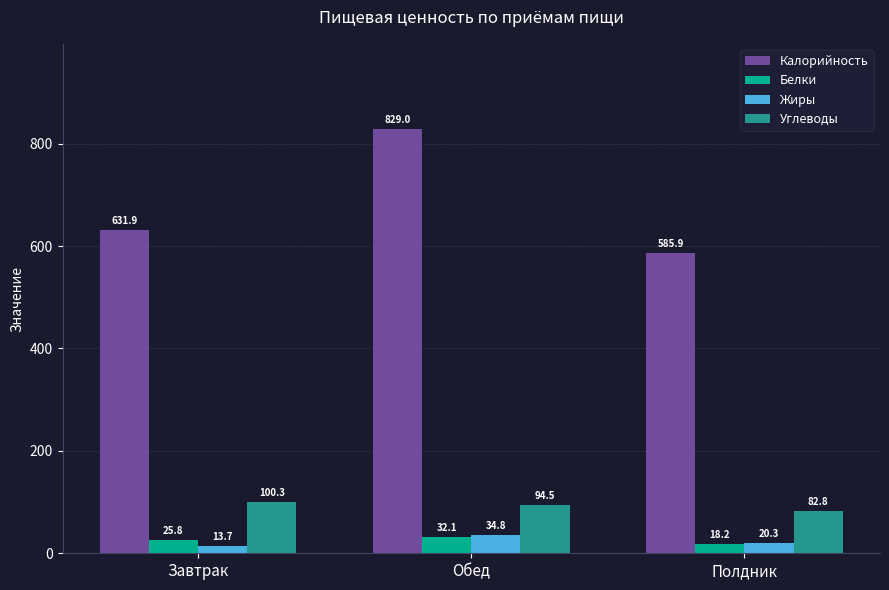

What is the difference between the Жиры values at Обед and Завтрак?

21.2